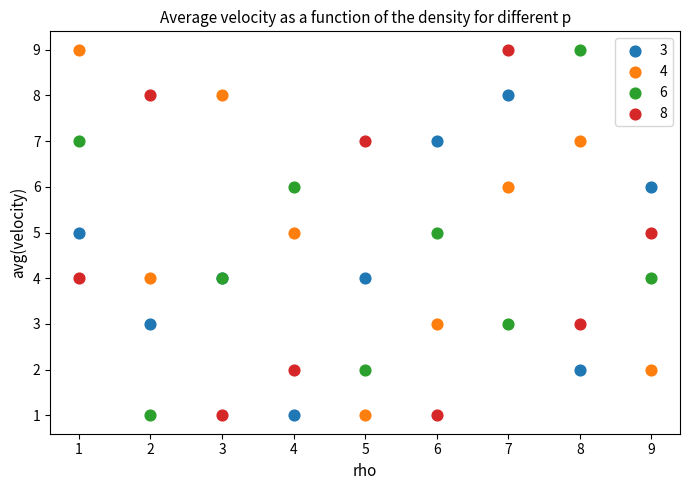

What is the X range (max minus min) for the scatter plot?

8